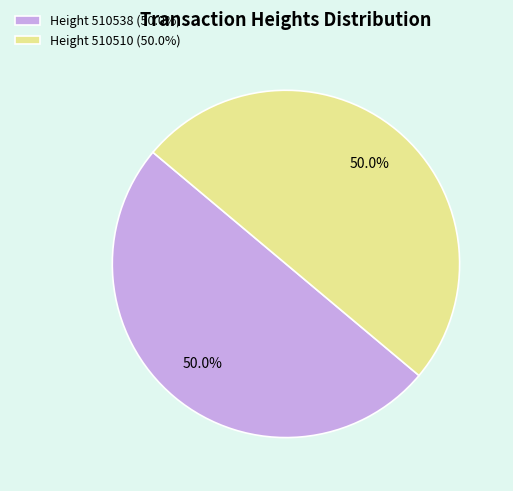

What percentage is NOT represented by Height 510538 (50.0%)?

50.0%